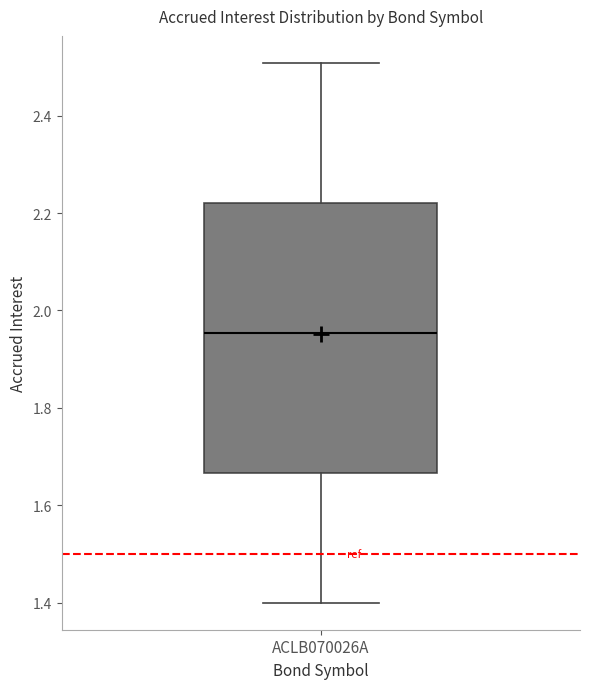

Read this box plot against the y-axis: the position of the median line, the range covered by the box, and the ends of both whiskers. The values are not printed on the chart, so give them approximately, as read against the axis.

median 1.96, box 1.66 to 2.22, whiskers 1.40 to 2.50